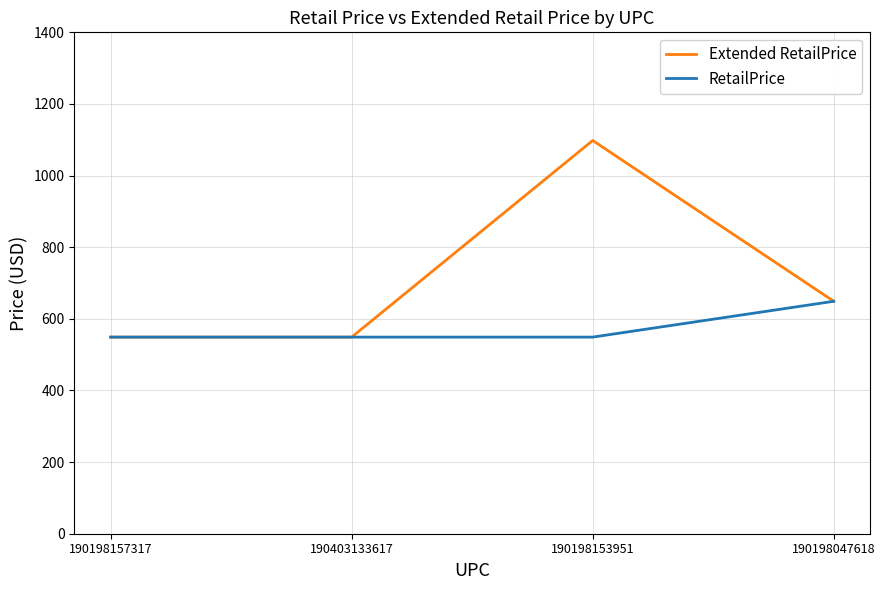

Where is the first local maximum for Extended RetailPrice?

190198153951